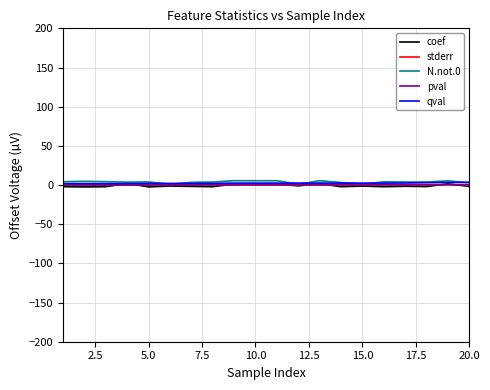

True or false: stderr has more than 2 interior local peaks.

True